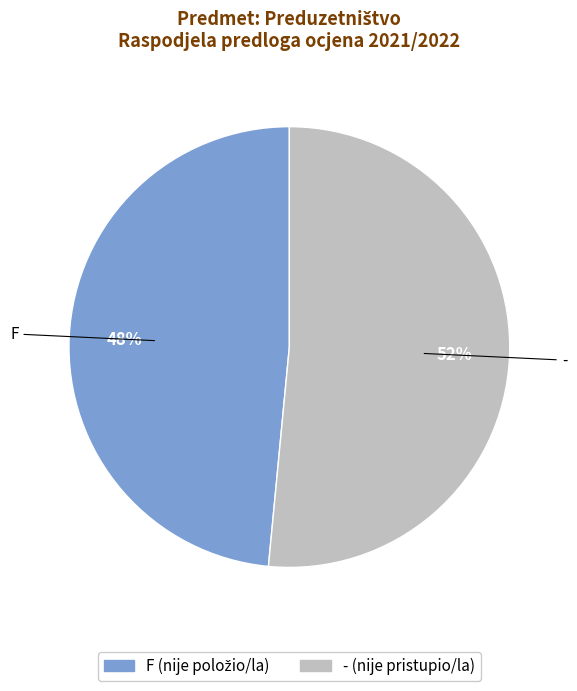

Is there any slice that represents more than half of the pie?

Yes